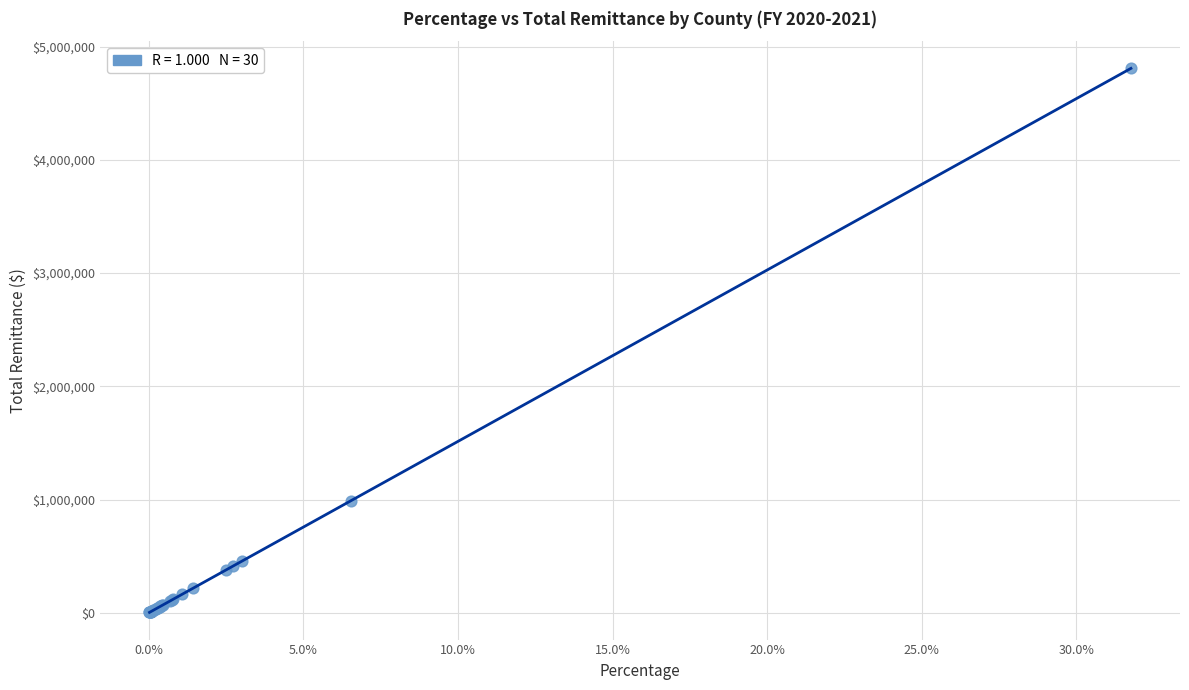

What Y value in the scatter plot is closest to 2405399?

988990.3